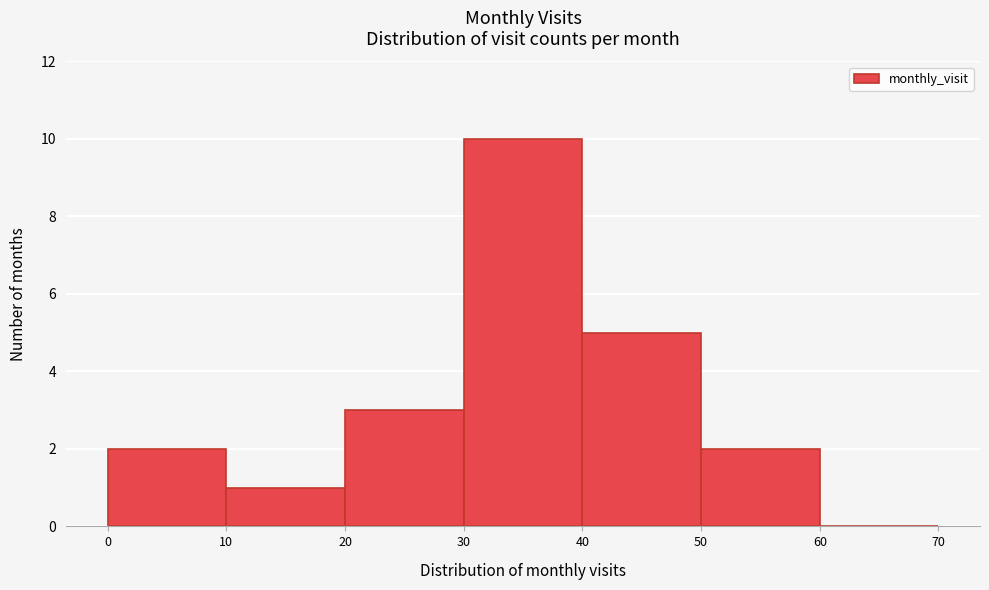

What is the height of the bar covering 10 to 20 on the x-axis? The values are not printed on the chart, so give them approximately, as read against the axis.

1